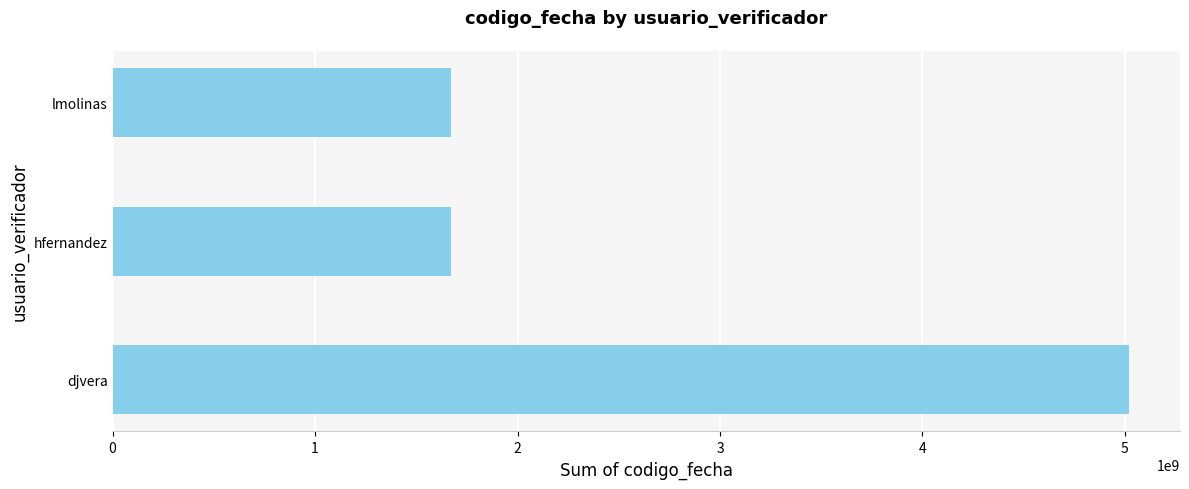

Does the chart contain any negative values?

No